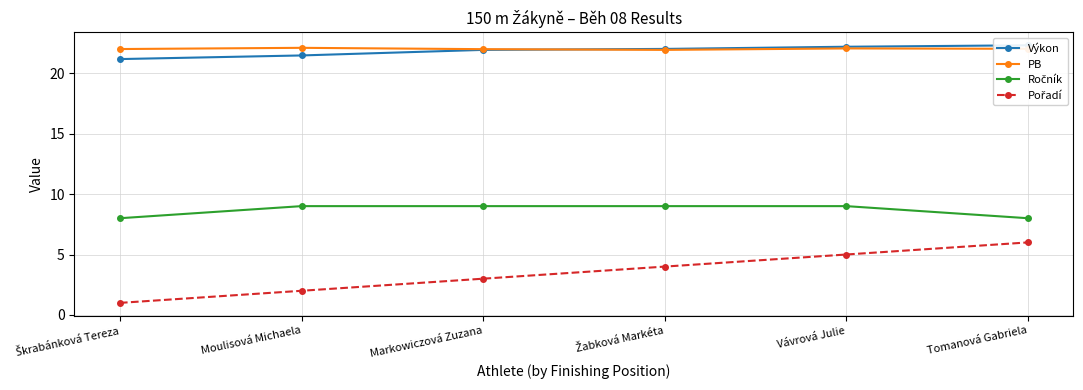

Reading left to right, list all the values displayed in this chart.

Výkon: Škrabánková Tereza=21.2	Moulisová Michaela=21.5	Markowiczová Zuzana=21.9	Žabková Markéta=22.0	Vávrová Julie=22.2	Tomanová Gabriela=22.3
PB: Škrabánková Tereza=22.0	Moulisová Michaela=22.1	Markowiczová Zuzana=22.0	Žabková Markéta=21.9	Vávrová Julie=22.0	Tomanová Gabriela=22.0
Ročník: Škrabánková Tereza=8.0	Moulisová Michaela=9.0	Markowiczová Zuzana=9.0	Žabková Markéta=9.0	Vávrová Julie=9.0	Tomanová Gabriela=8.0
Pořadí: Škrabánková Tereza=1.0	Moulisová Michaela=2.0	Markowiczová Zuzana=3.0	Žabková Markéta=4.0	Vávrová Julie=5.0	Tomanová Gabriela=6.0